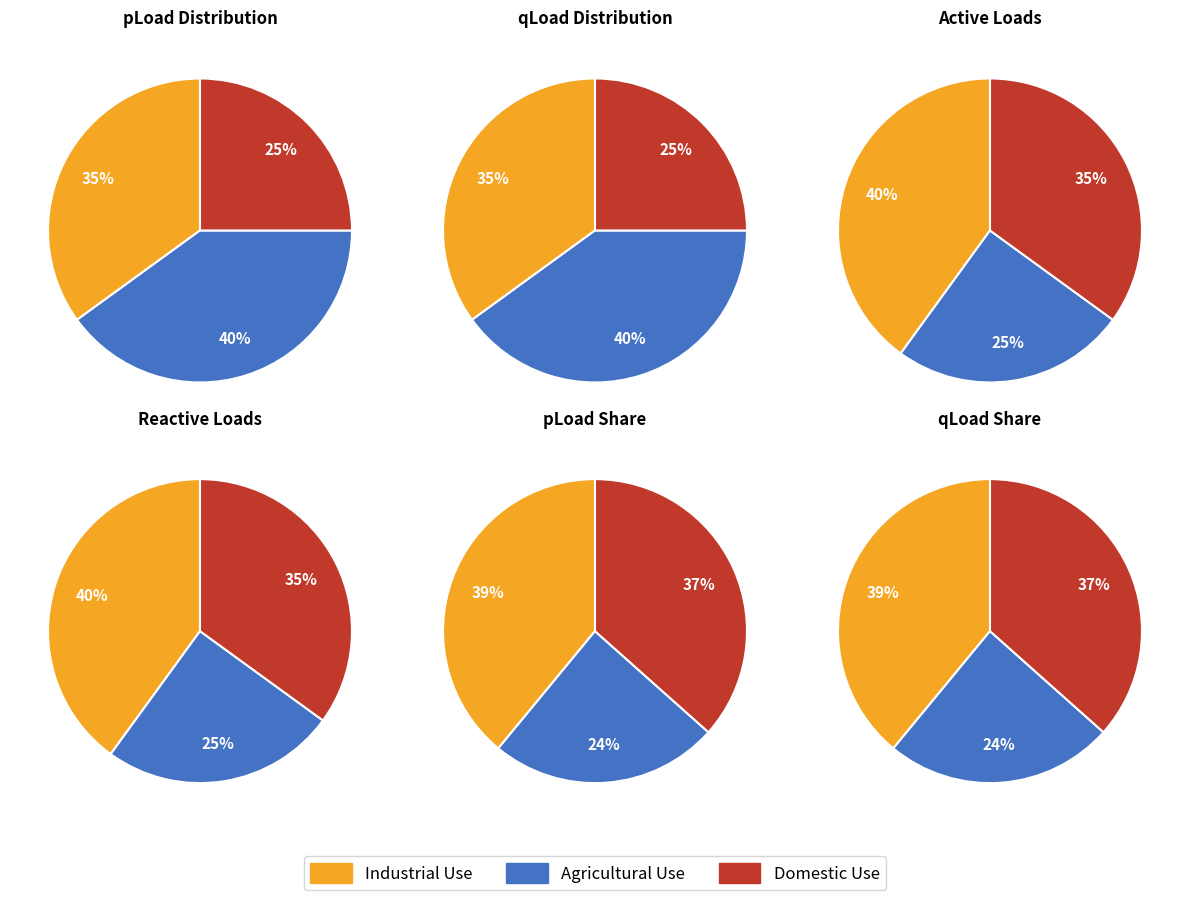

Count the number of slices in the pie.

3